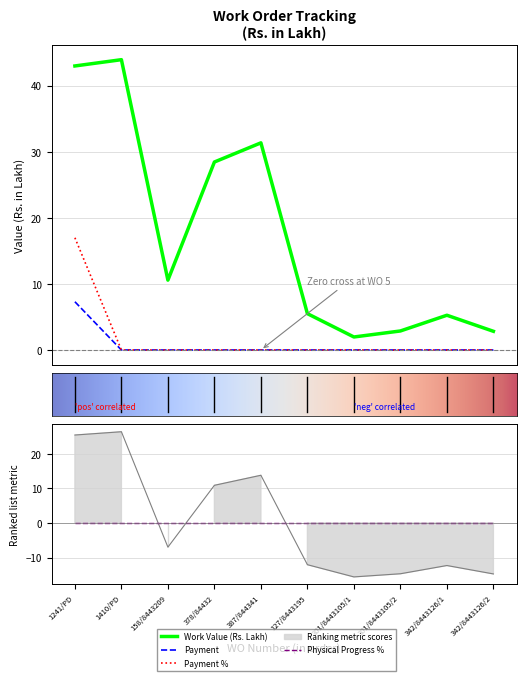

List the labels in order of Payment % value, largest first.

1241/PD, 1410/PD, 158/8443209, 378/84432, 387/844341, 127/8443195, 301/8443105/1, 301/8443105/2, 342/8443126/1, 342/8443126/2